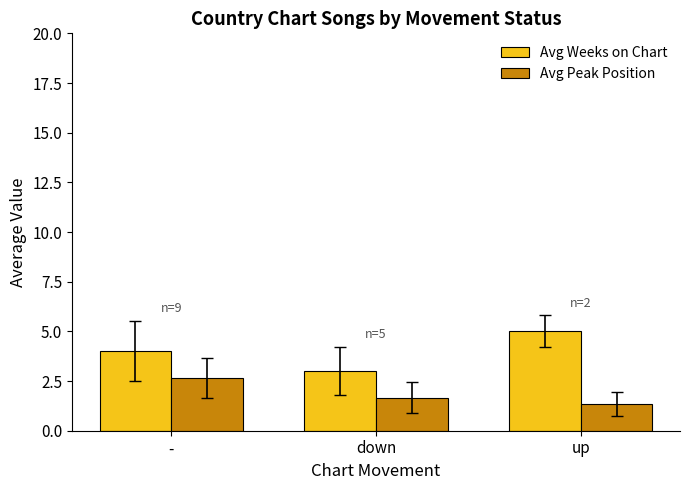

What is the label of the 1st bar from the left?

-